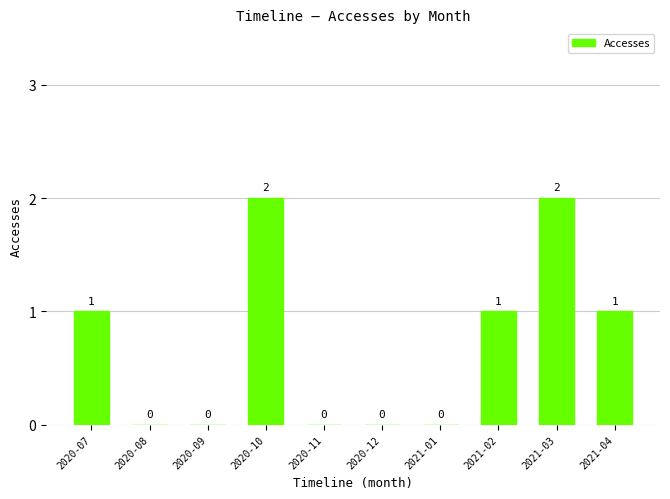

True or false: the data shows 1 at 2021-04.

True